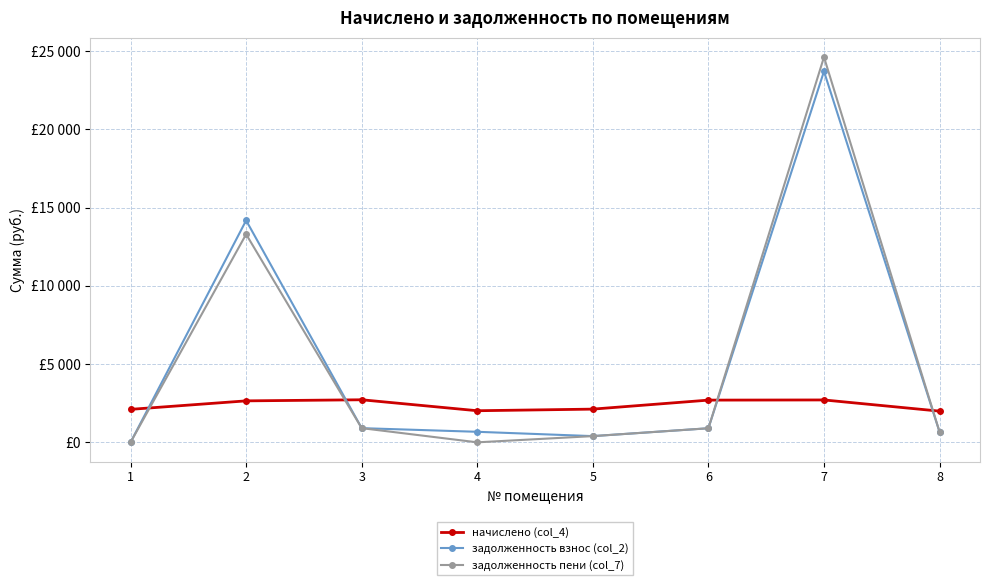

Does the chart have visible grid lines?

Yes